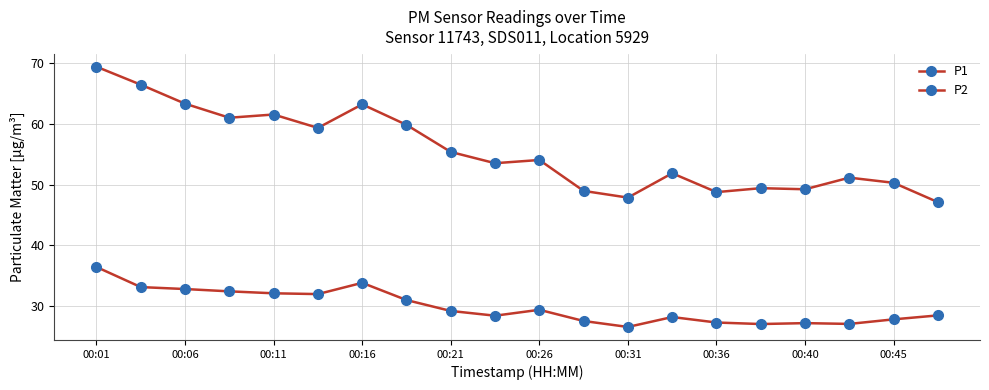

Rank the series by their average value, from highest to lowest.

P1, P2